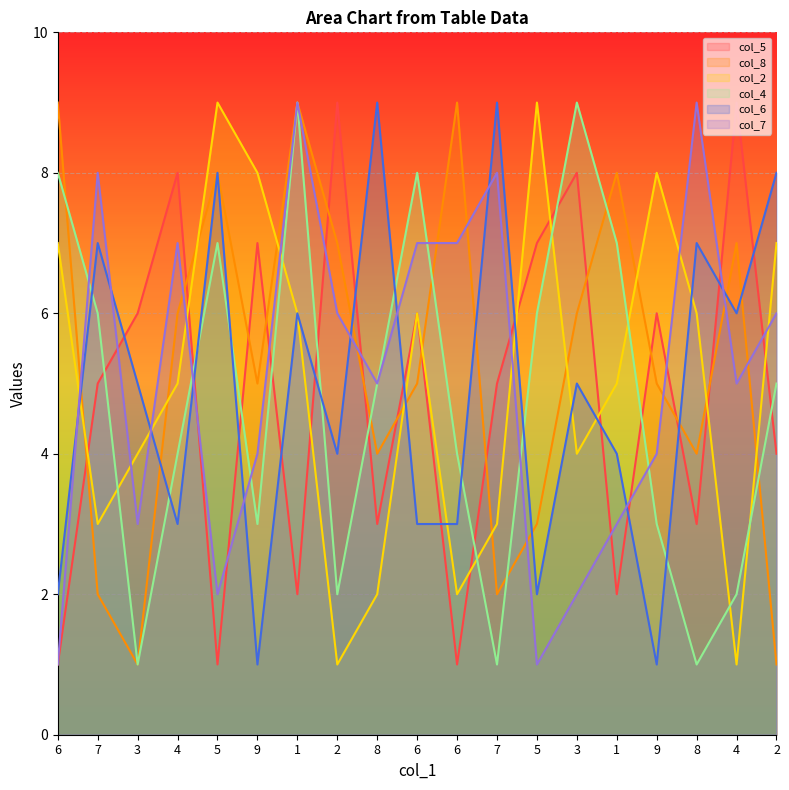

List the labels in order of col_8 value, largest first.

6, 1, 6, 5, 1, 2, 4, 4, 3, 9, 6, 9, 8, 8, 5, 7, 7, 3, 2